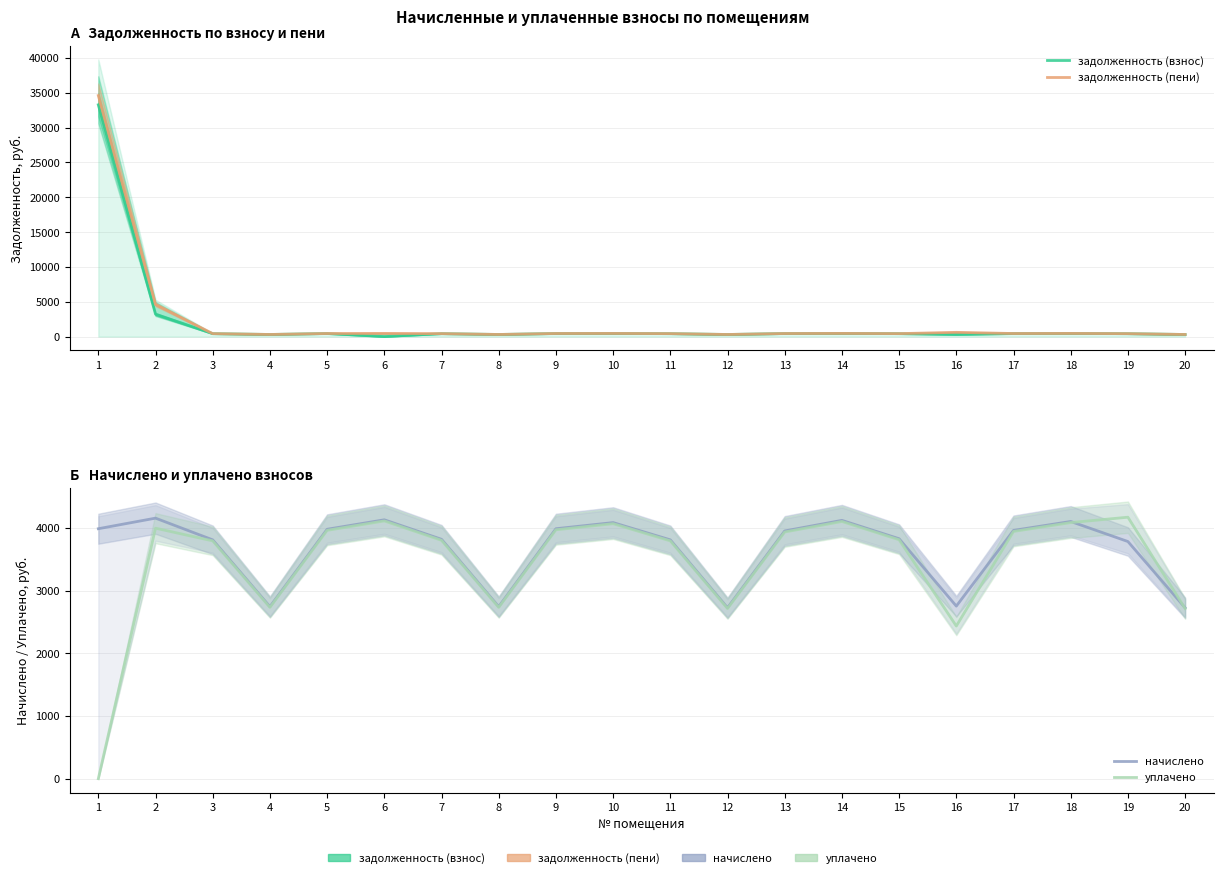

Does the chart display data point markers on the line(s)?

No